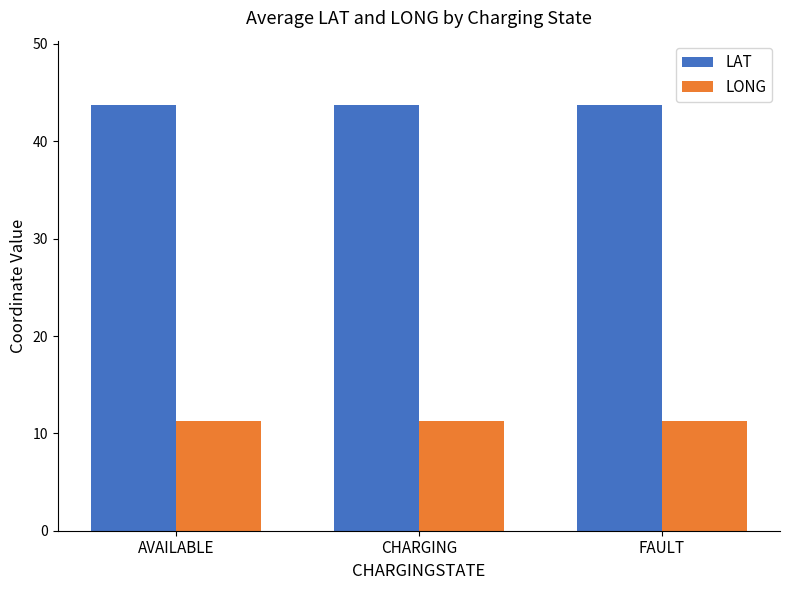

Which series has the largest total across all categories?

LAT